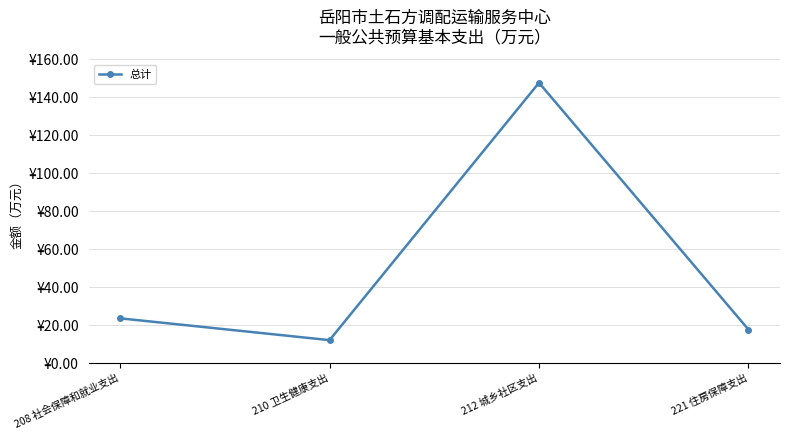

What is the greatest value displayed?

147.6